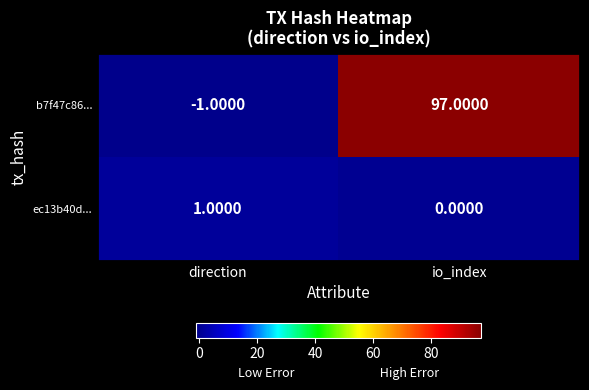

At which label is ec13b40d... closest to 0?

io_index